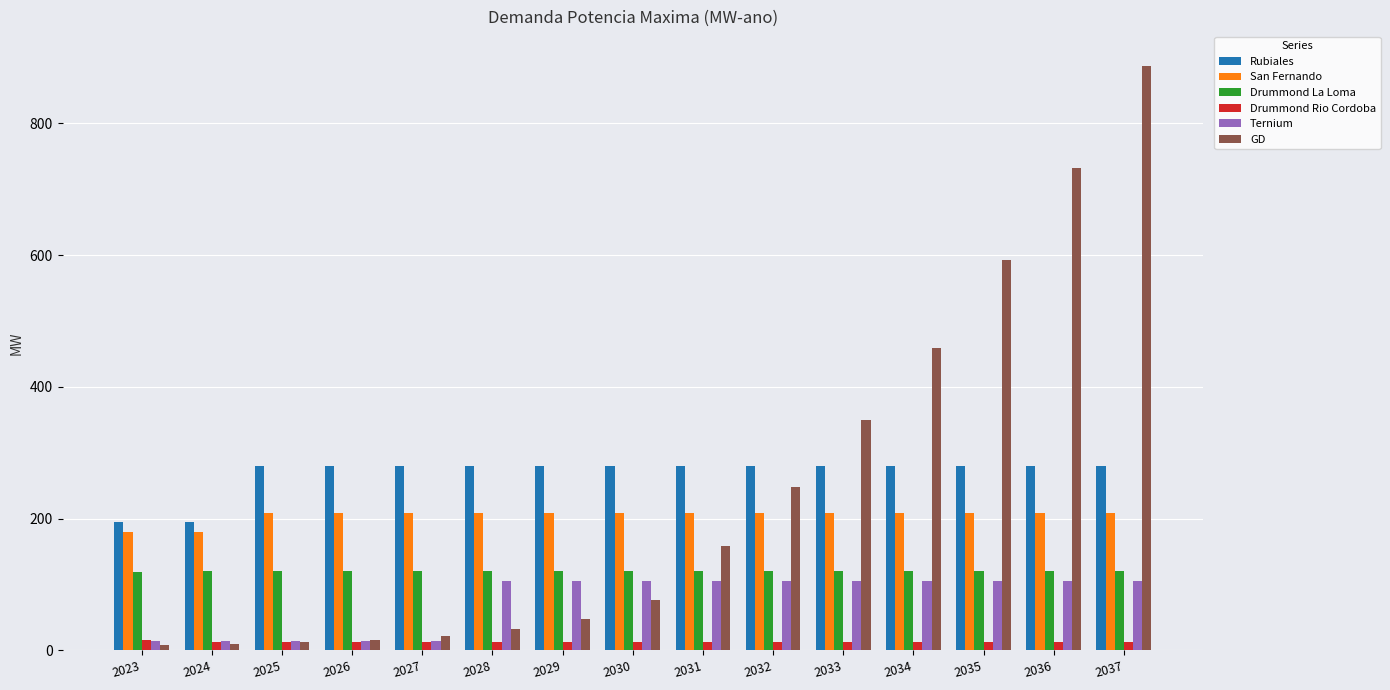

Which series has the widest spread of values?

GD